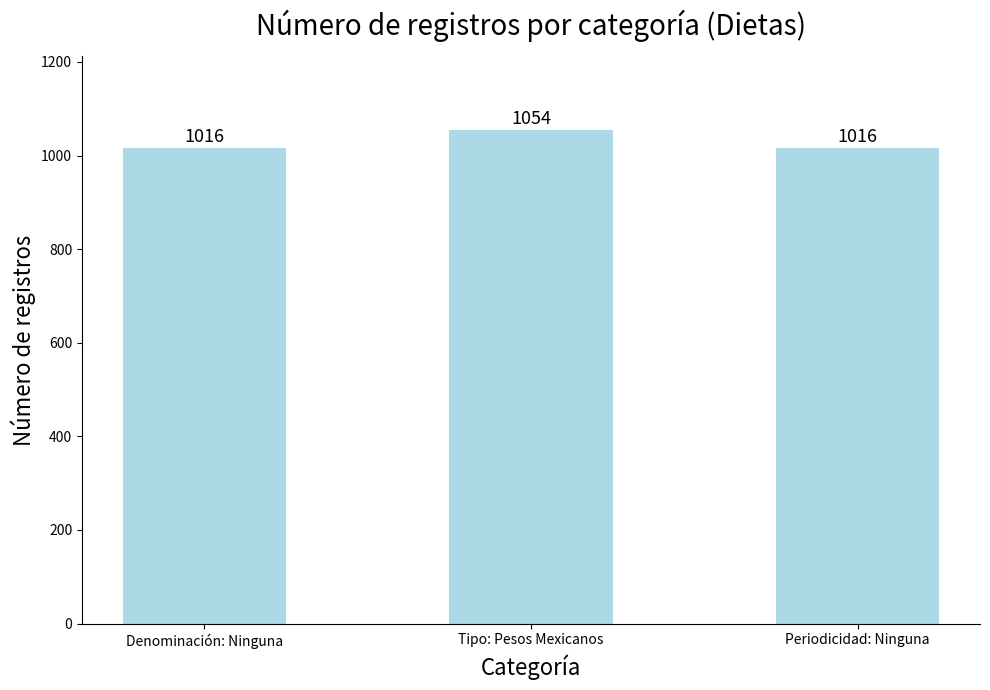

Does the chart contain stacked bars?

No